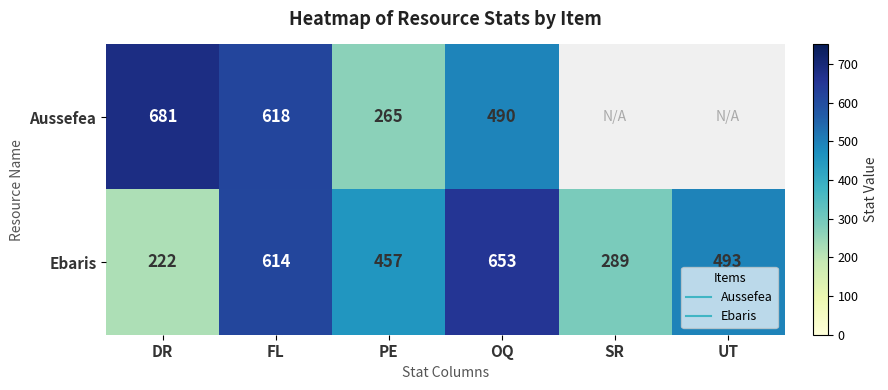

How many distinct data groups are displayed?

2